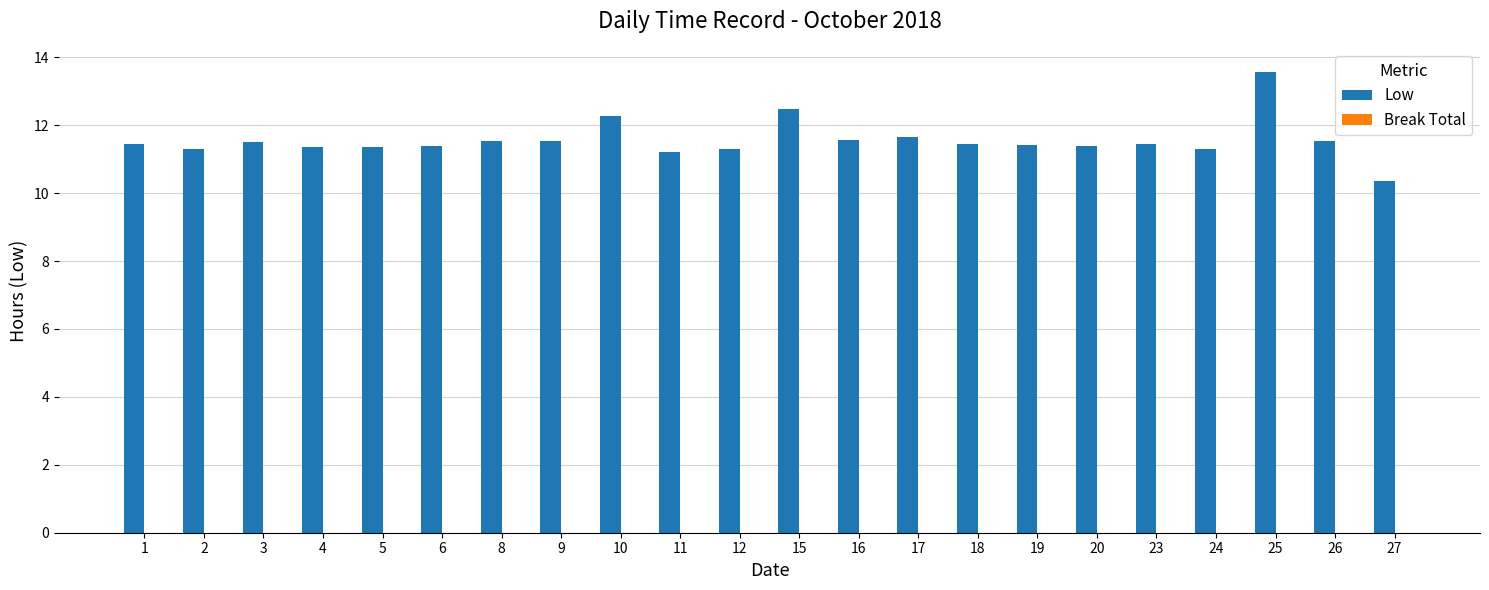

What is the value of the 11th bar from the left?

11.3